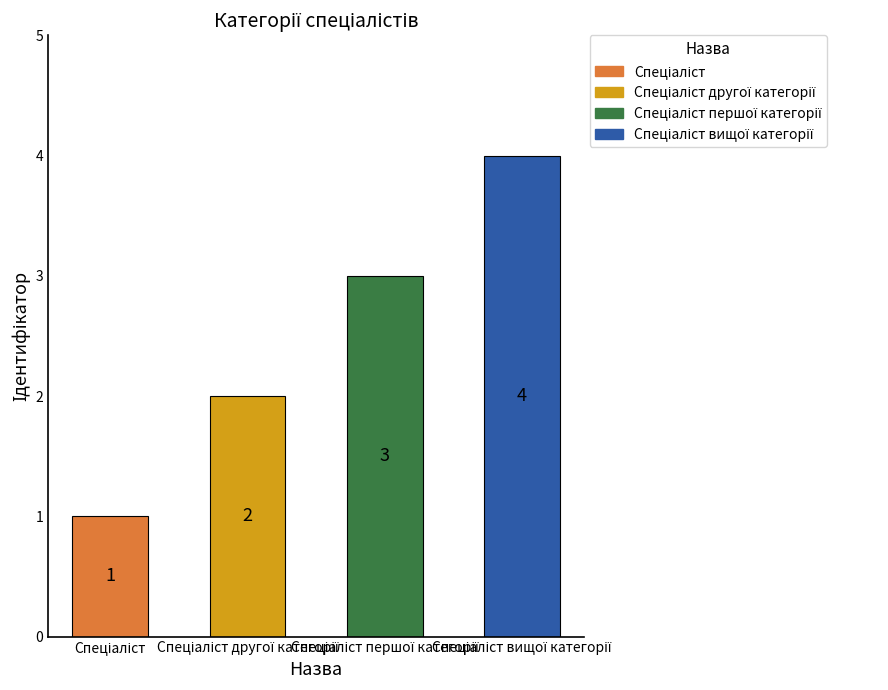

Reading left to right, extract all data points from this chart.

1	2	3	4